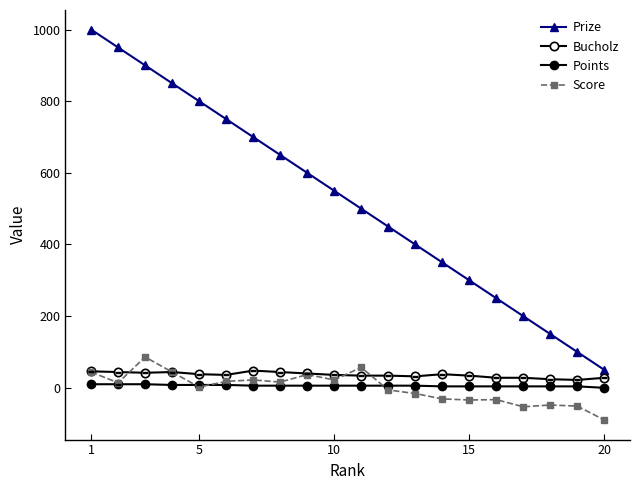

How many lines are shown in the chart?

4